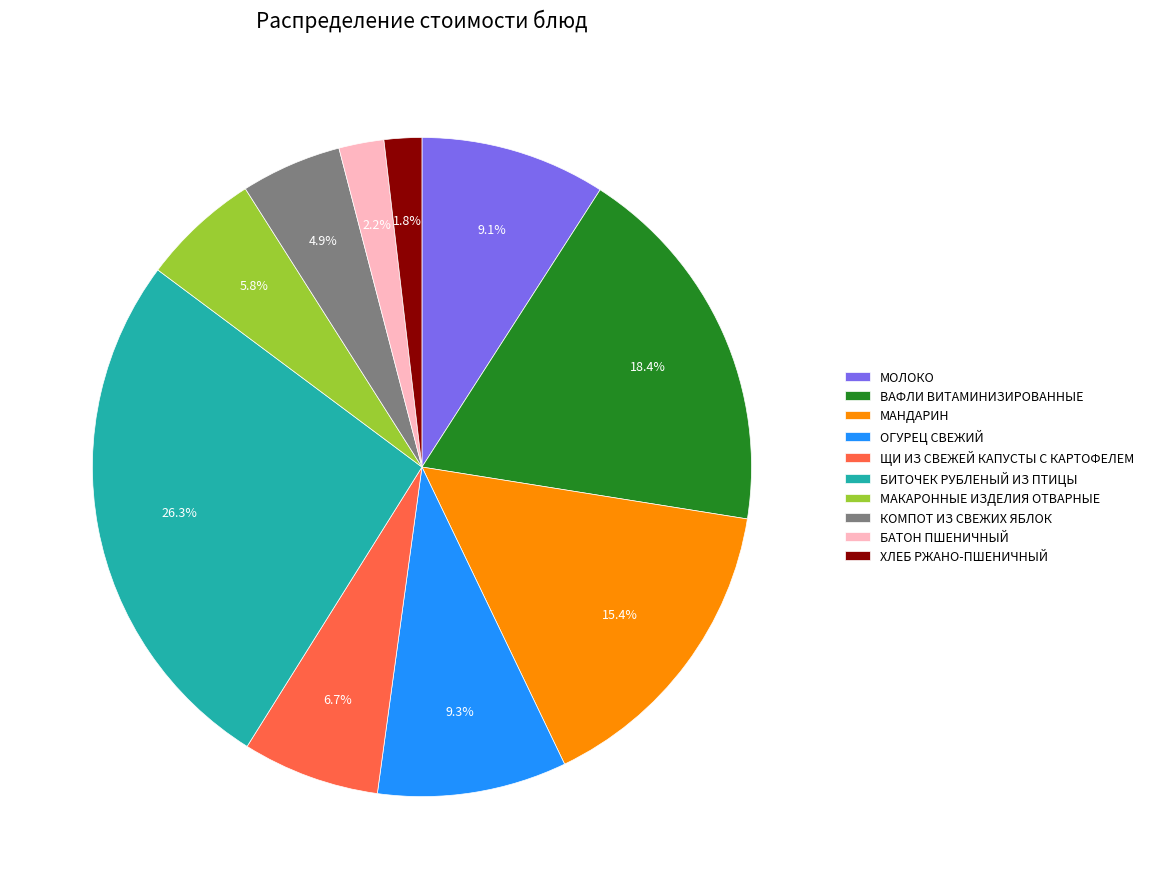

Approximately how many times larger is the value at ВАФЛИ ВИТАМИНИЗИРОВАННЫЕ compared to БИТОЧЕК РУБЛЕНЫЙ ИЗ ПТИЦЫ?

0.7